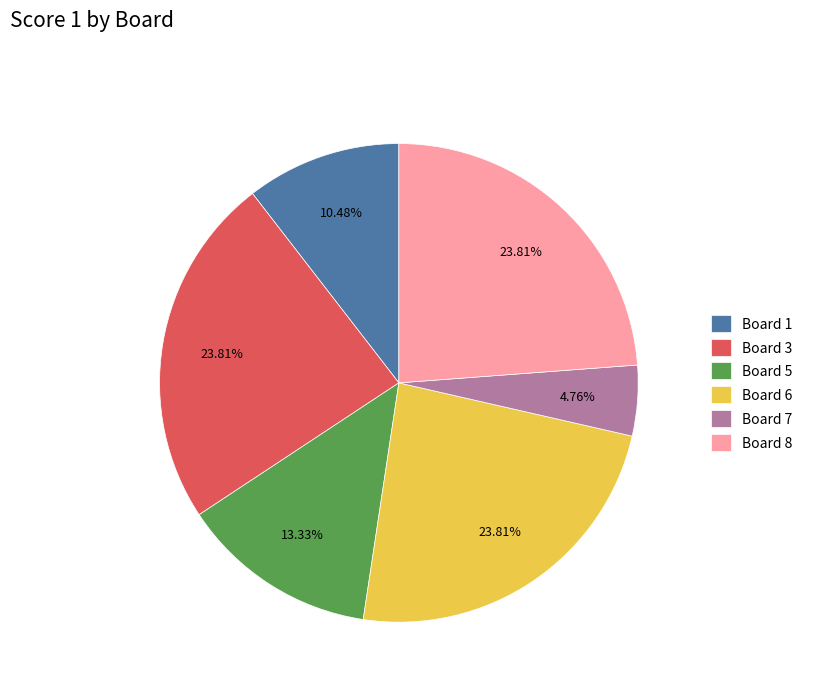

Is the sum of Board 6 and Board 3 greater than half?

No